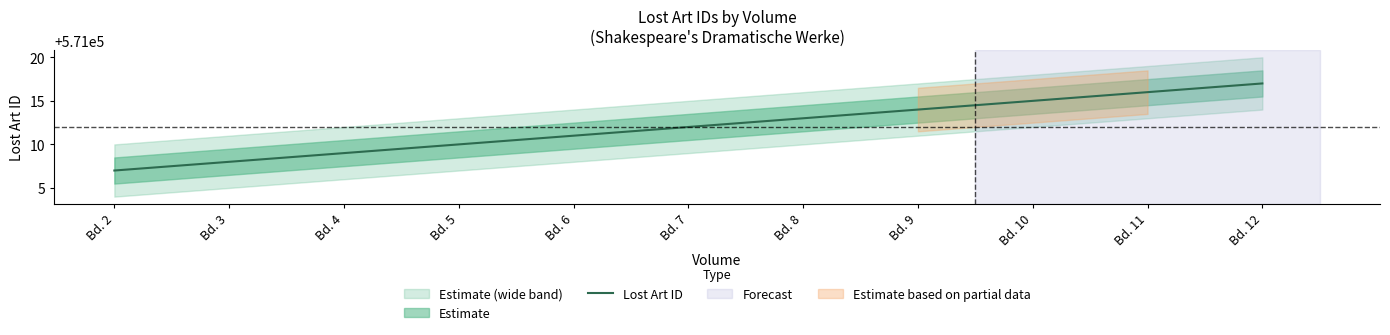

Does the chart have visible grid lines?

No